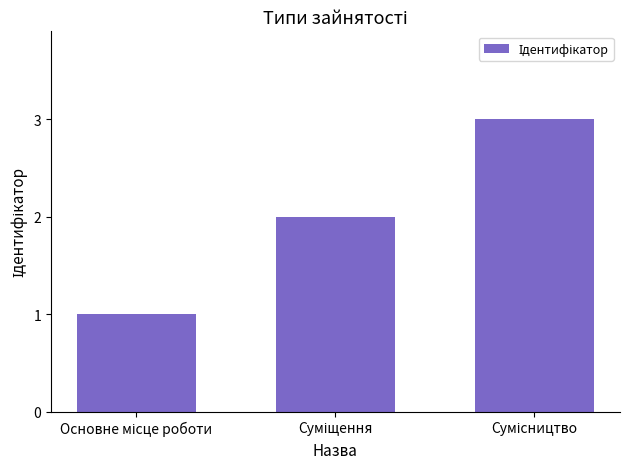

What is the sum of all values?

6